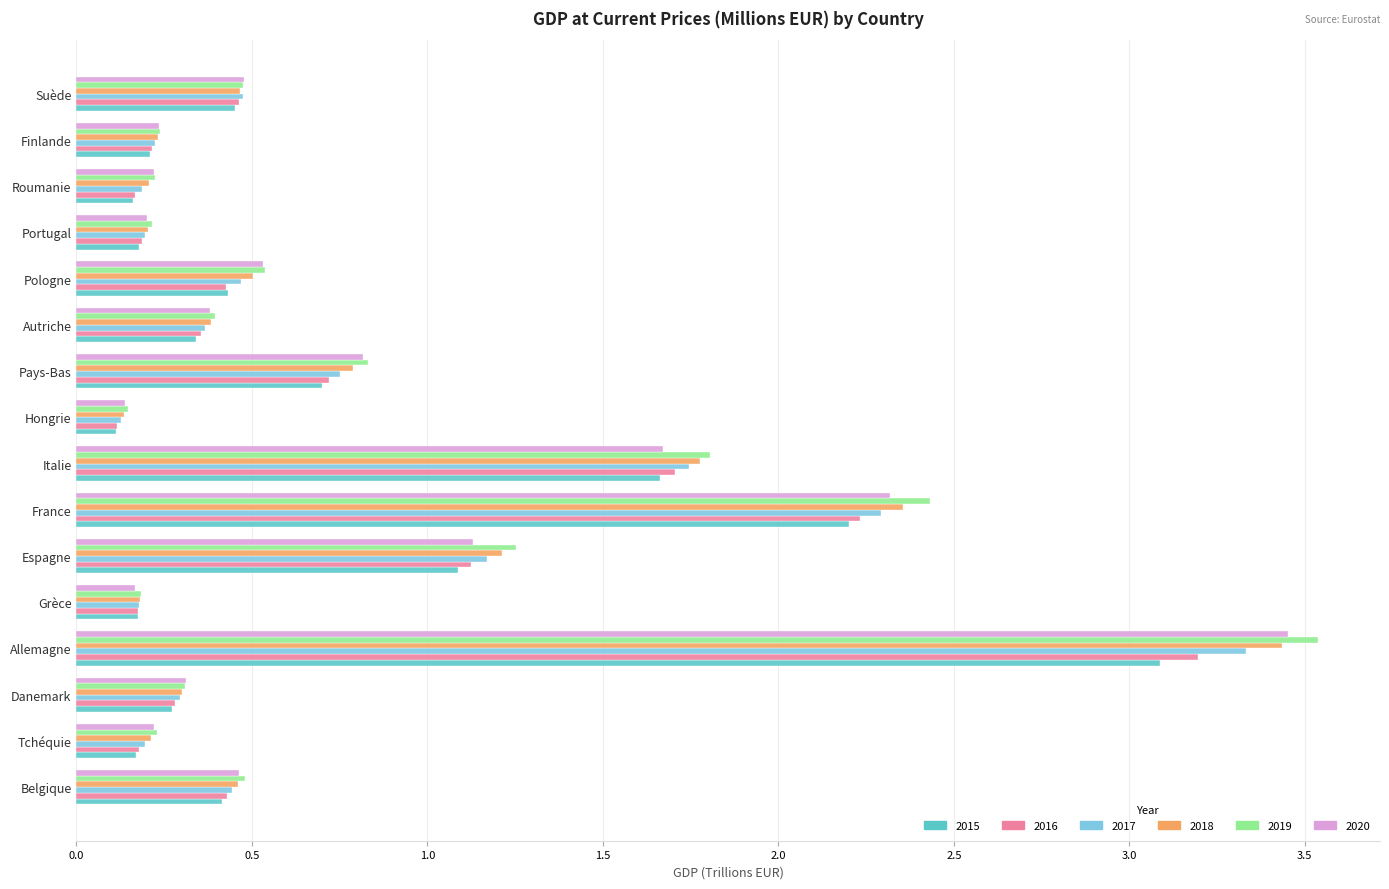

Where is 2019 nearest to the value 1?

Pays-Bas